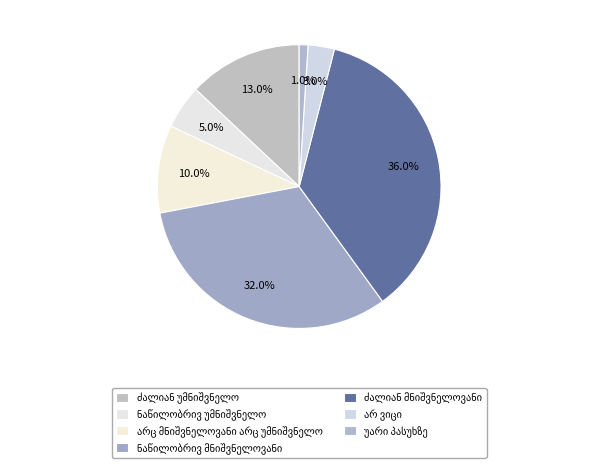

How many segments does this pie chart have?

7